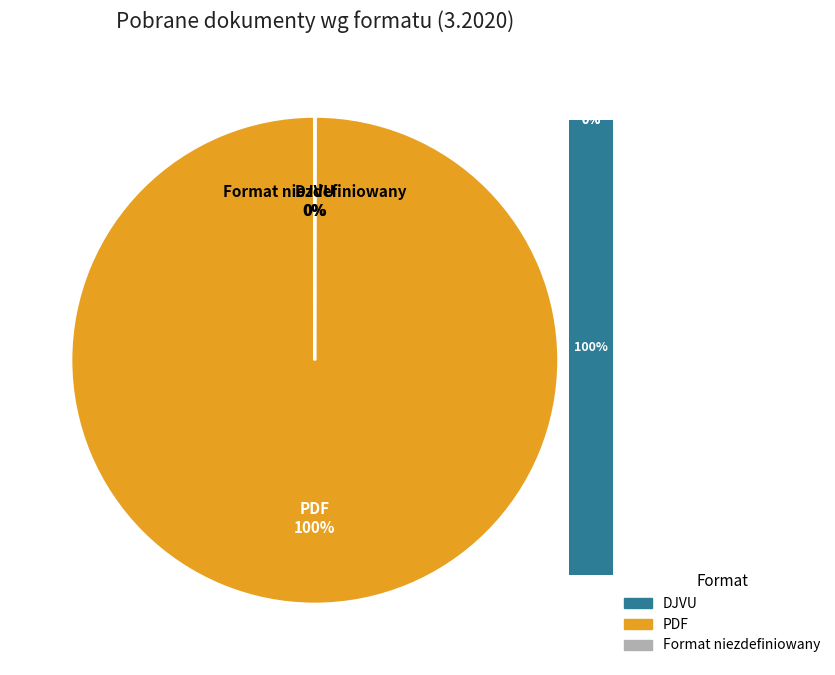

Is there any slice that represents more than half of the pie?

Yes